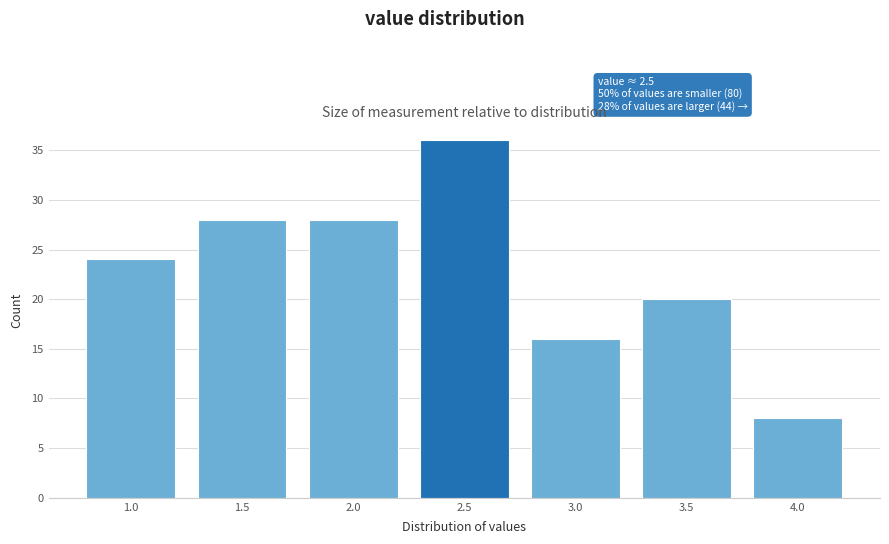

Reading right to left, what are all the values shown in this chart?

4.0=8	3.5=20	3.0=16	2.5=36	2.0=28	1.5=28	1.0=24